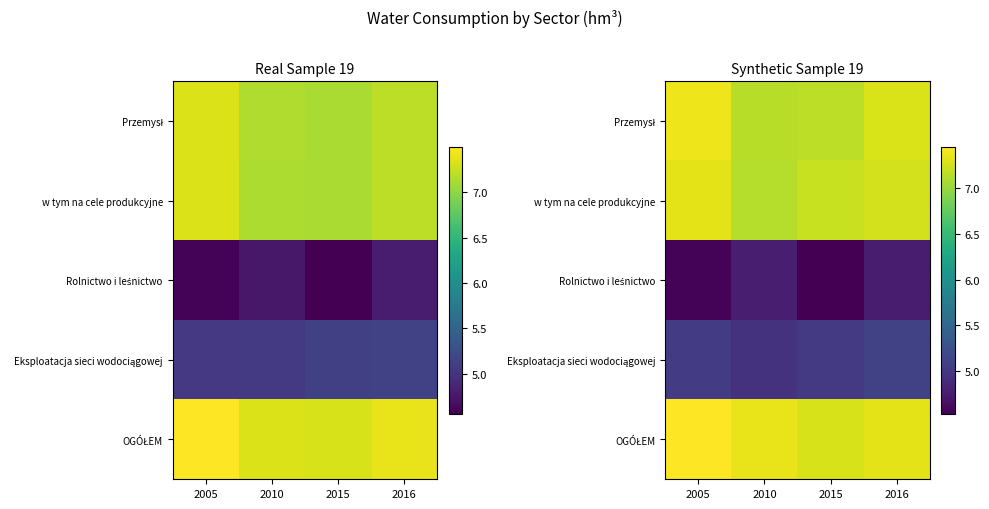

What is the minimum value shown in the chart?

4.5